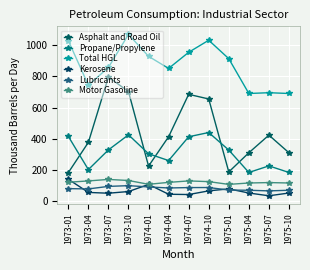

What is the label of the 11th point from the left?

1975-07